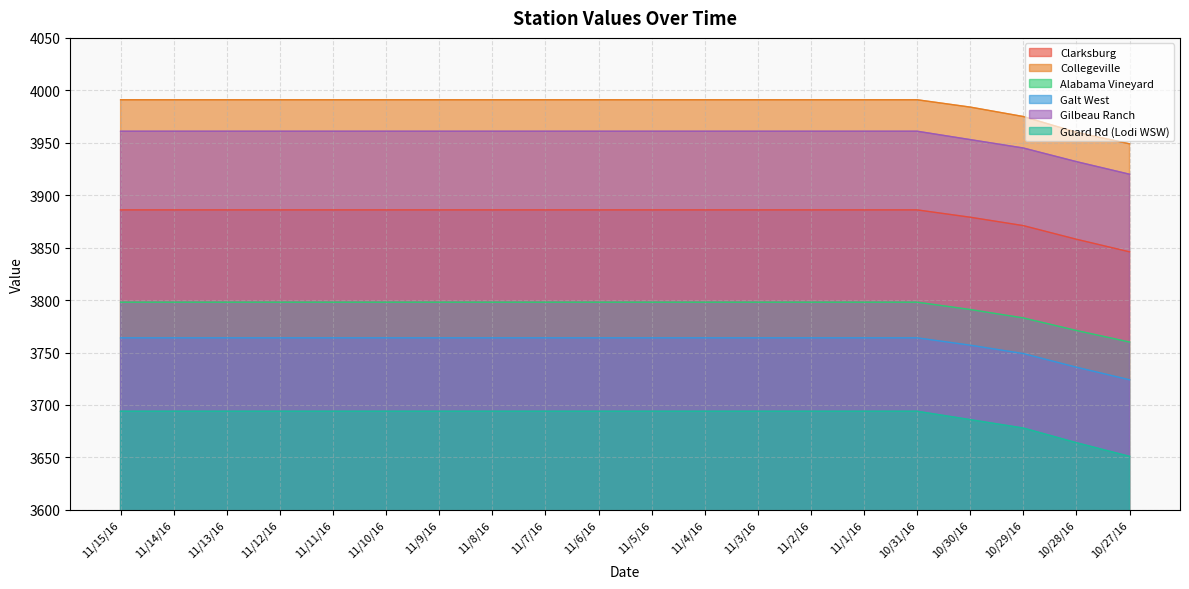

Between 10/31/16 and 11/11/16, which is larger?

10/31/16